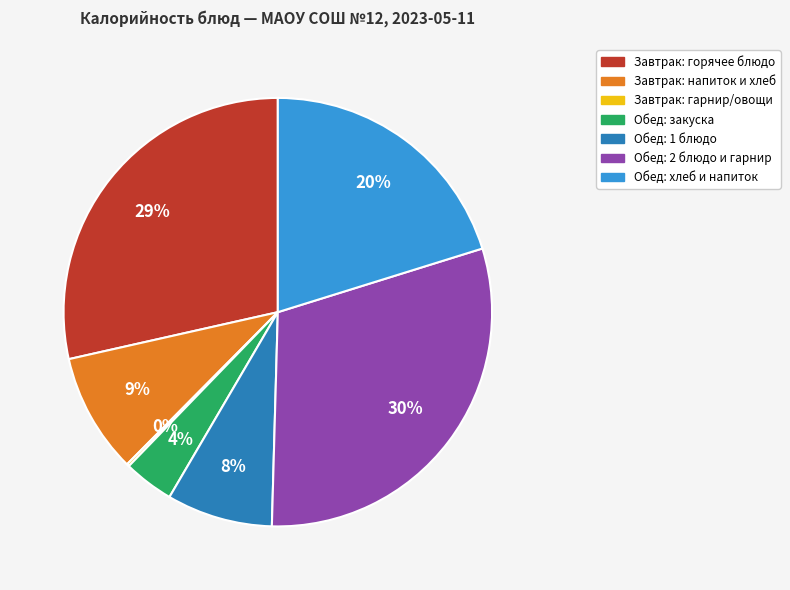

Does any single category account for the majority?

No